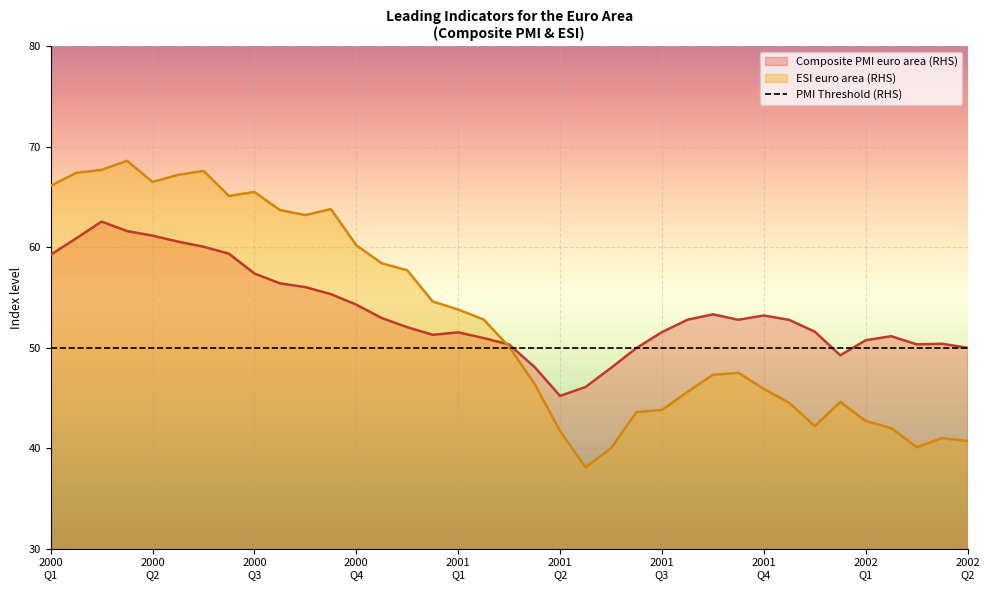

What is the minimum value for Composite PMI euro area (RHS)?

45.2